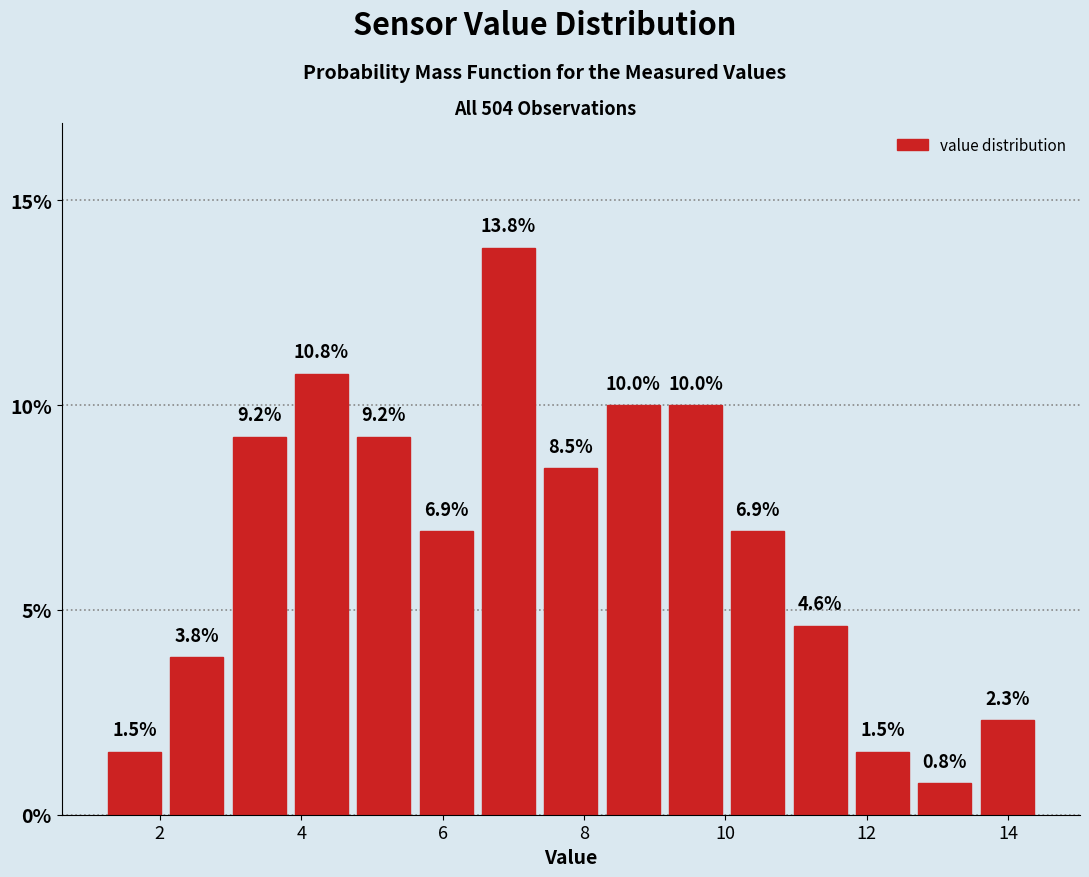

Reading left to right, transcribe this chart: for each bar, give the range it covers on the x-axis and its height. The bar edges are not printed on the chart, so give them approximately, as read against the axis.

1.2 to 2.0: 1.5
2.0 to 3.0: 3.8
3.0 to 3.8: 9.2
3.8 to 4.8: 10.8
4.8 to 5.6: 9.2
5.6 to 6.4: 6.9
6.4 to 7.4: 13.8
7.4 to 8.2: 8.5
8.2 to 9.2: 10.0
9.2 to 10.0: 10.0
10.0 to 11.0: 6.9
11.0 to 11.8: 4.6
11.8 to 12.6: 1.5
12.6 to 13.6: 0.8
13.6 to 14.4: 2.3